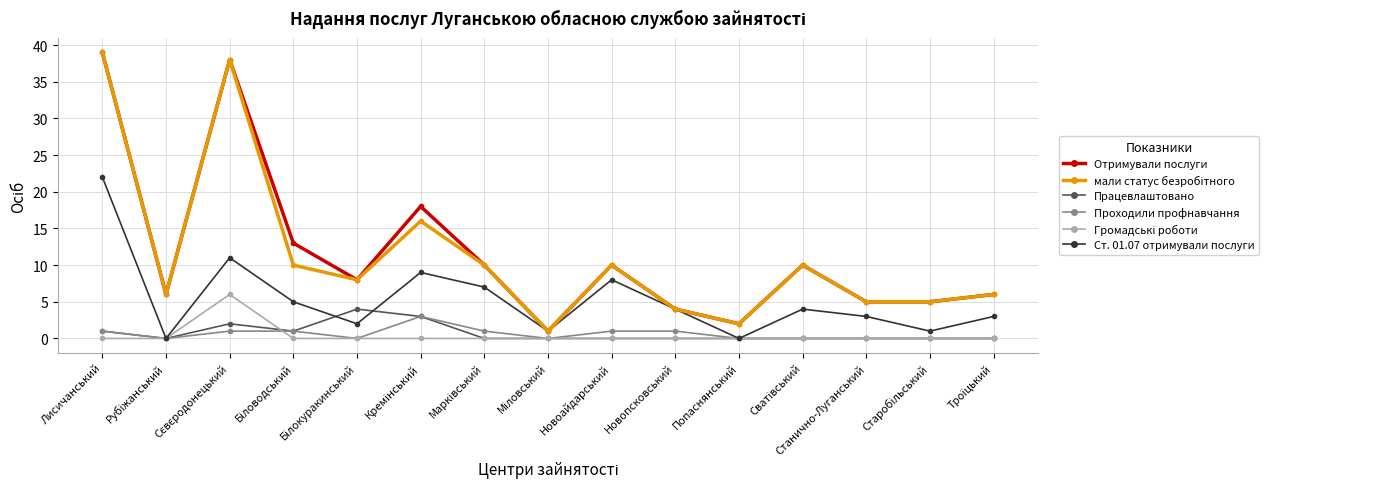

What is the greatest value displayed?

39